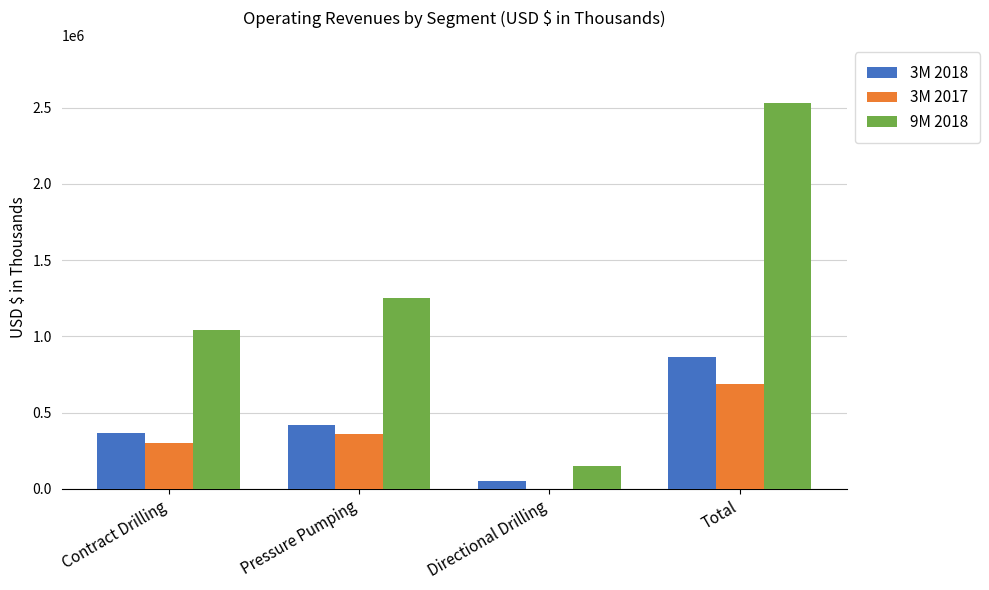

At which category does the chart reach its peak across all series?

Total